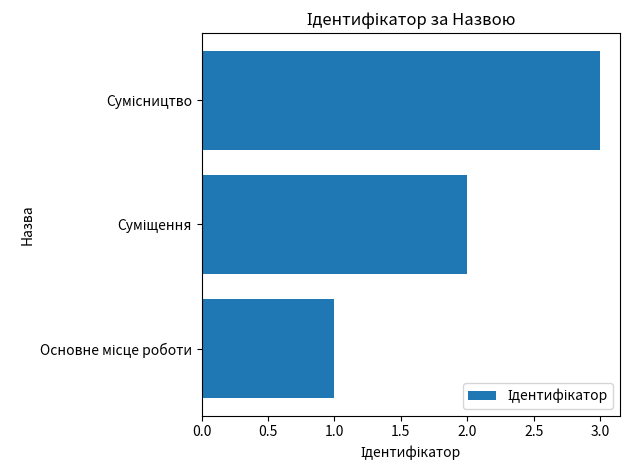

How many series are shown in this chart?

1